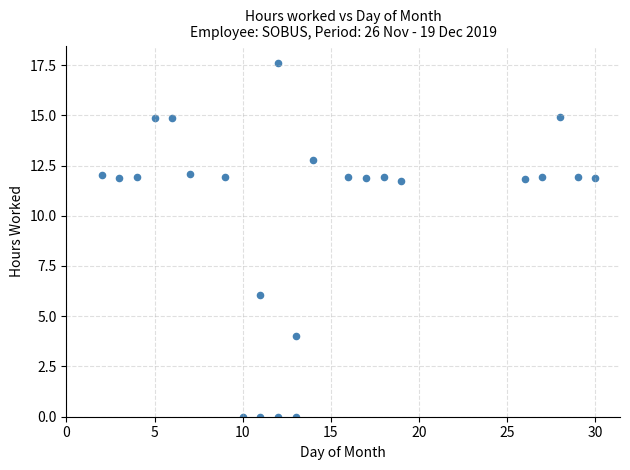

What Y value in the scatter plot is closest to 8?

6.1